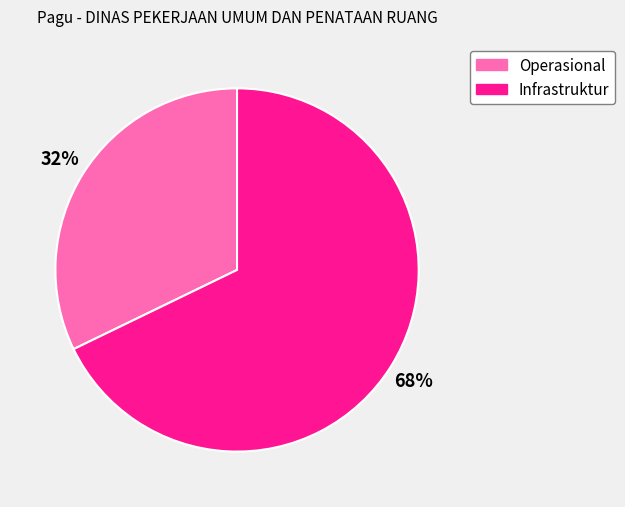

How many slices are in this pie chart?

2